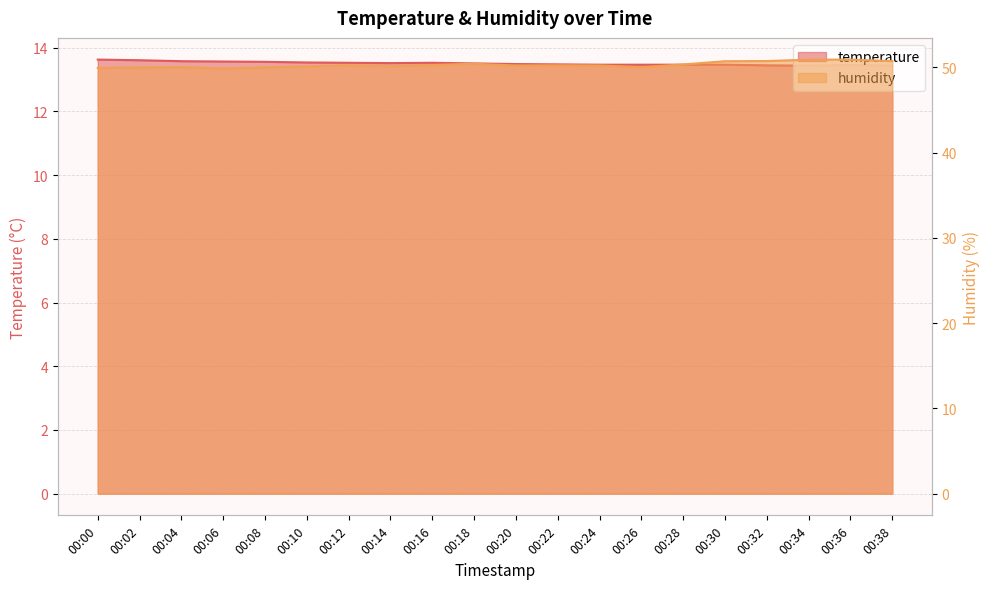

At which category does humidity reach its first local peak?

00:04